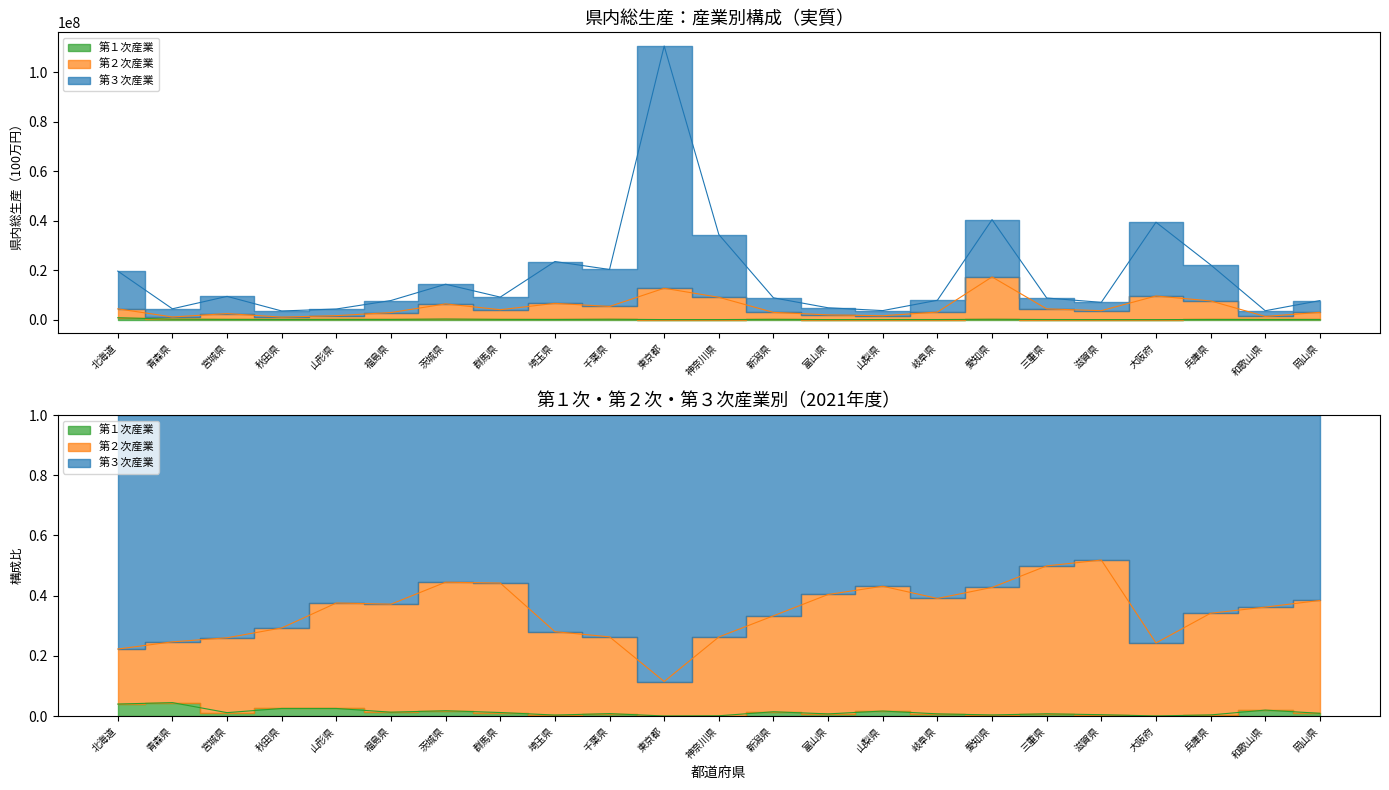

At which category does the chart reach its minimum across all series?

大阪府